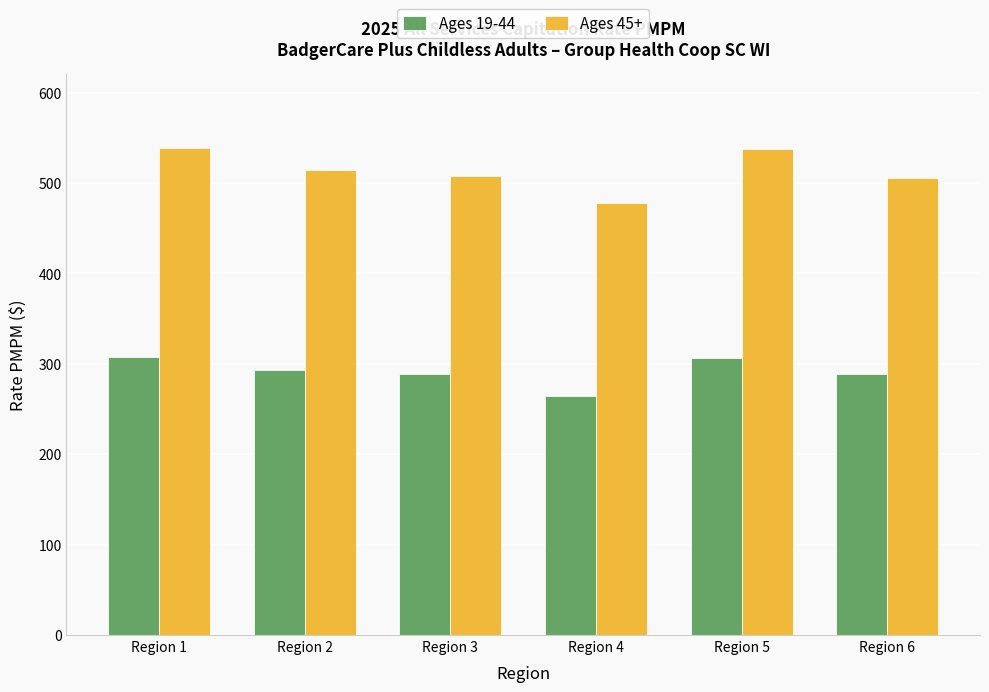

What is the lowest value of the Ages 19-44 series?

264.6